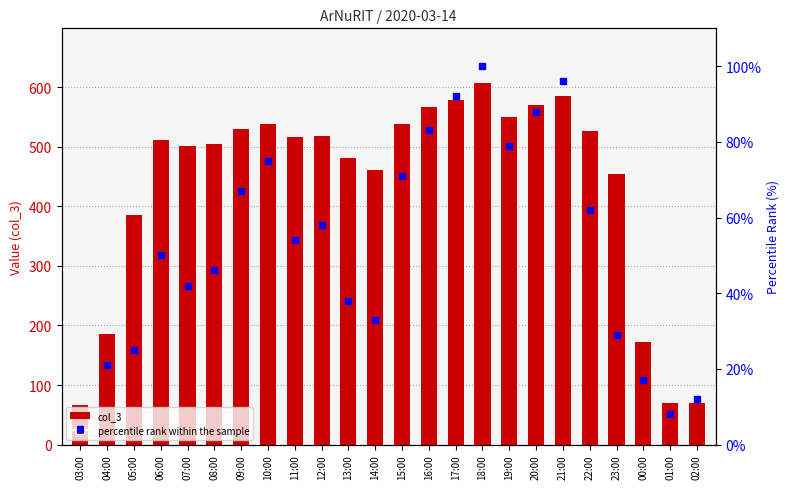

What is the lowest value of the col_3 series?

67